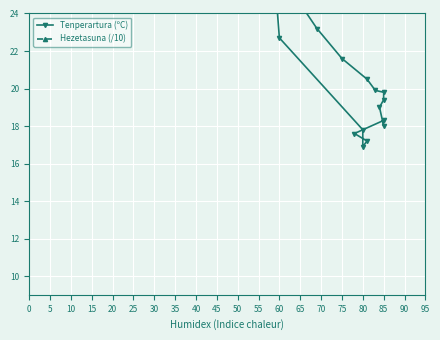

The Hezetasuna (/10) series shows 3.7 at 75. True or false?

False